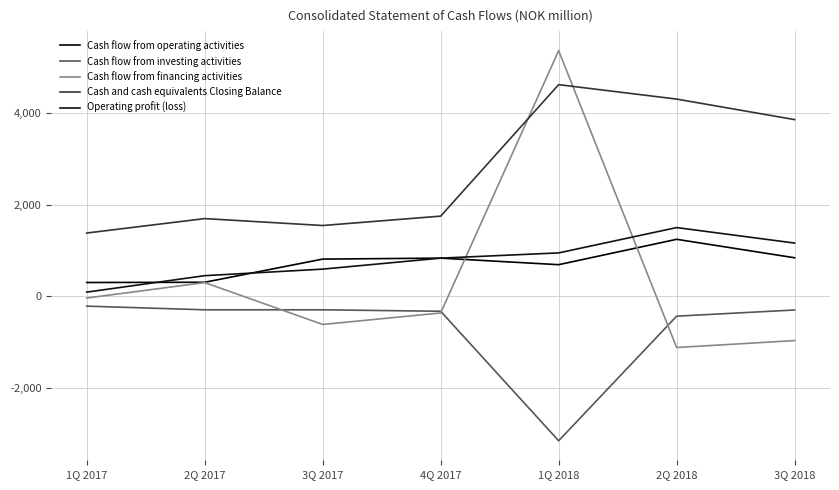

Does the chart have visible grid lines?

Yes